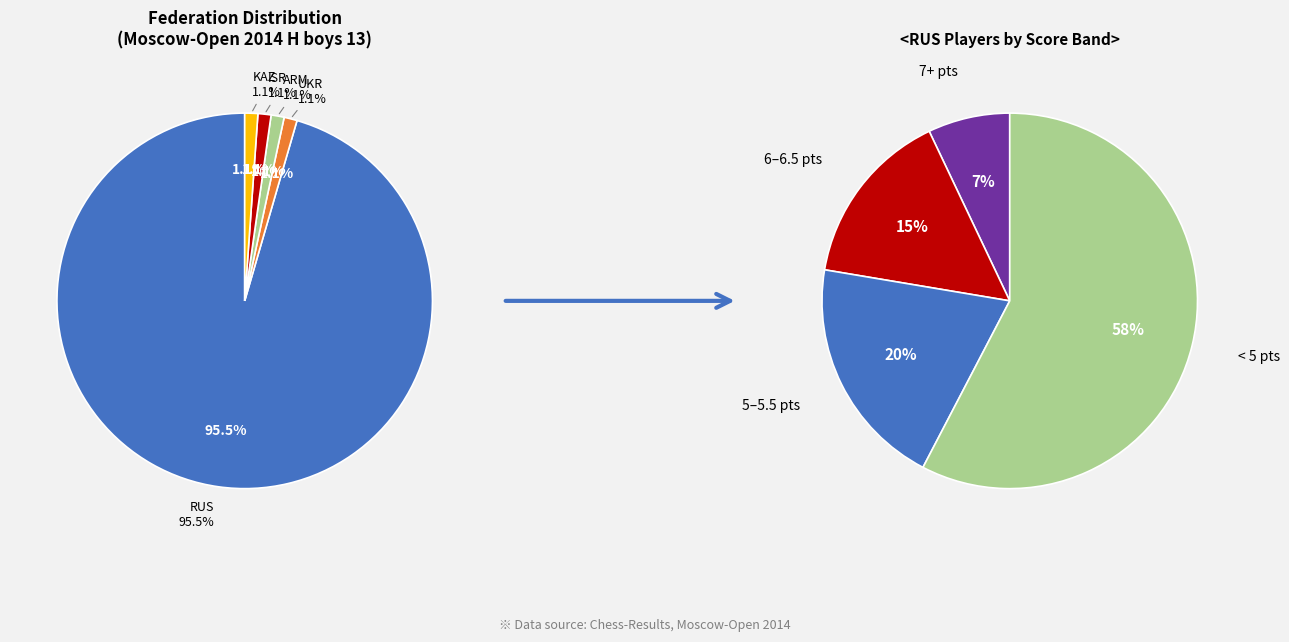

What portion of the pie excludes KAZ?

98.9%